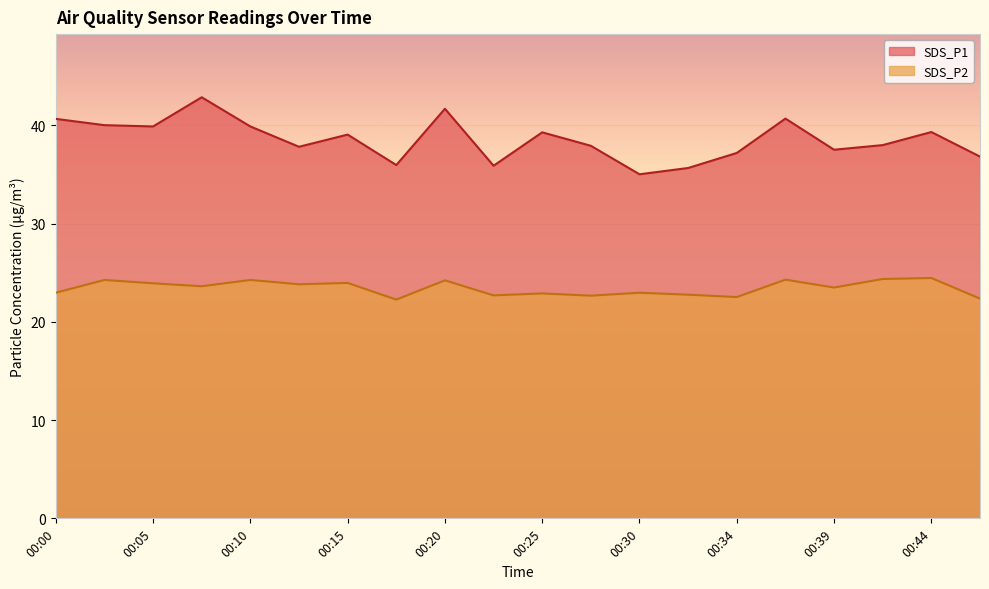

What is the difference between the maximum and minimum values in the SDS_P2 series?

2.2